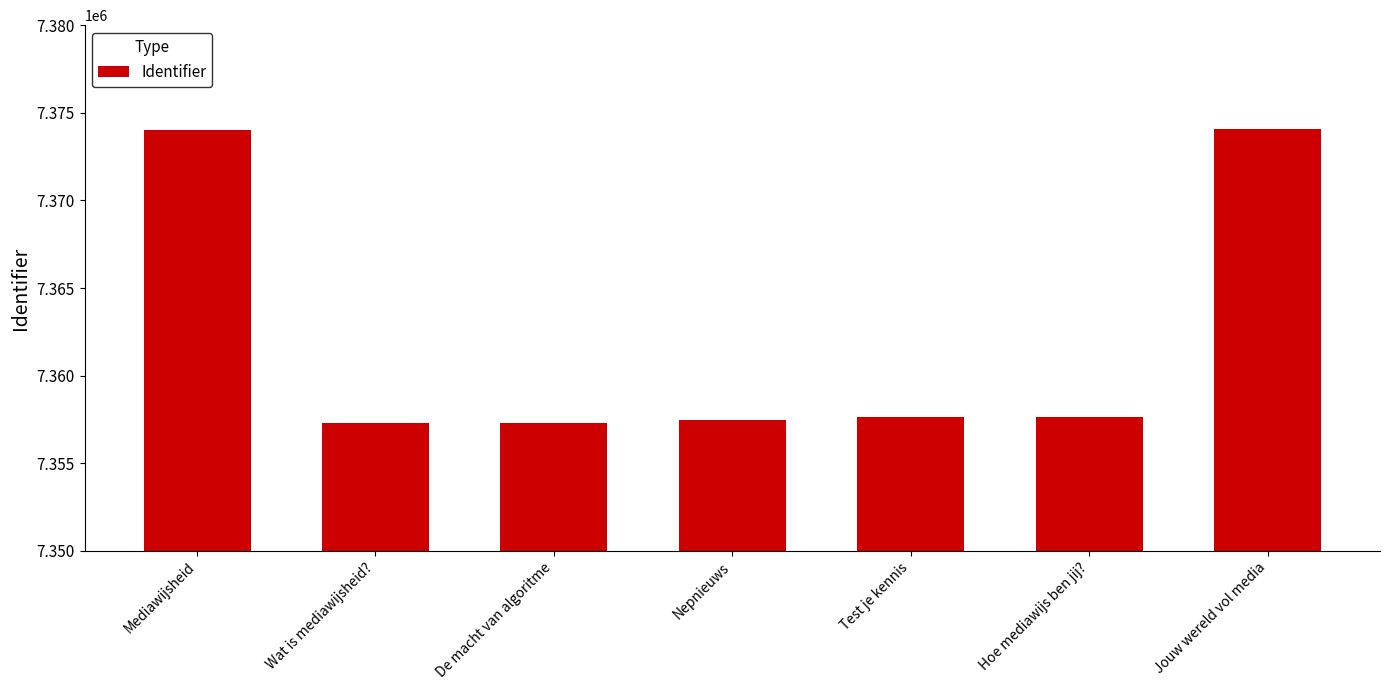

What is the value of the 2nd bar from the left?

7357281